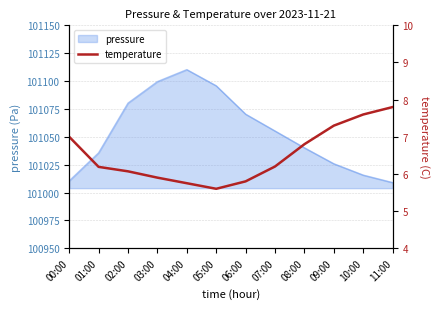

List the labels in order of value, smallest first.

05:00, 04:00, 06:00, 03:00, 02:00, 01:00, 07:00, 08:00, 00:00, 09:00, 10:00, 11:00